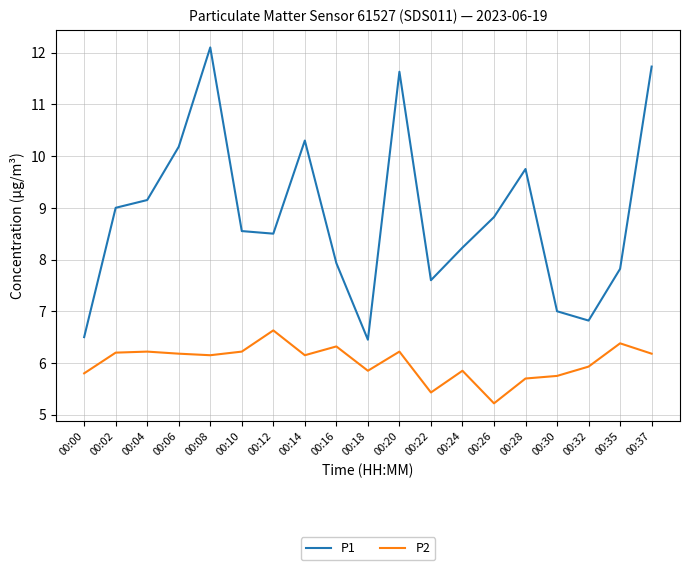

Which label corresponds to the largest value in the chart?

00:08